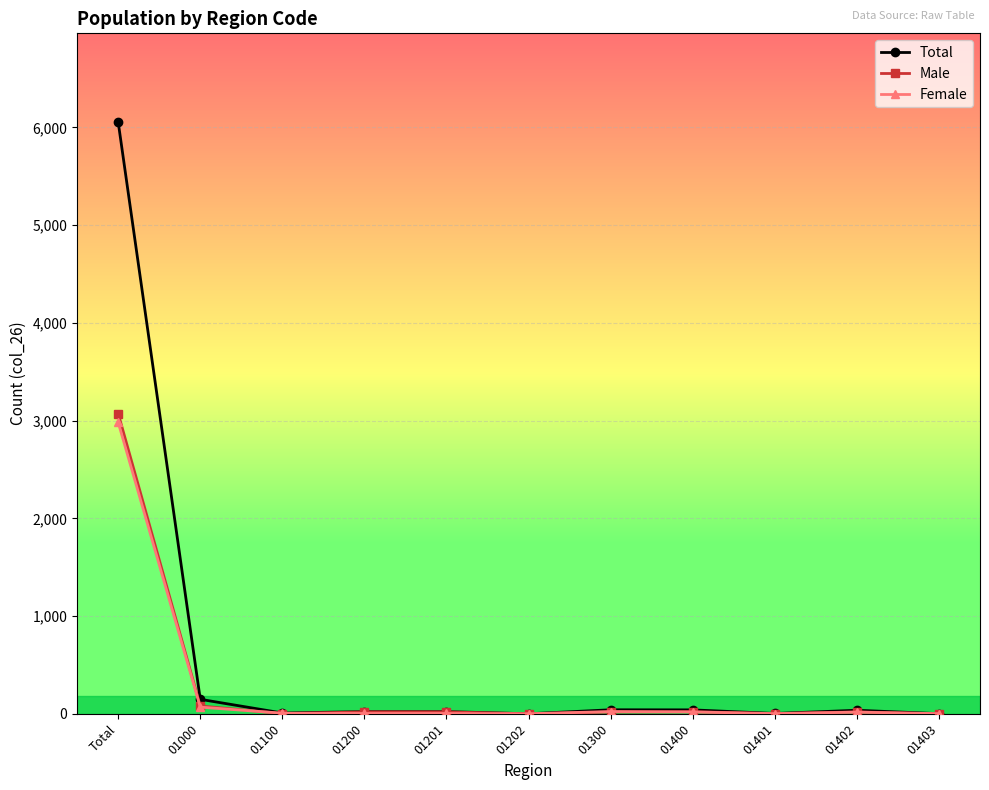

Which series has the largest range (max minus min)?

Total